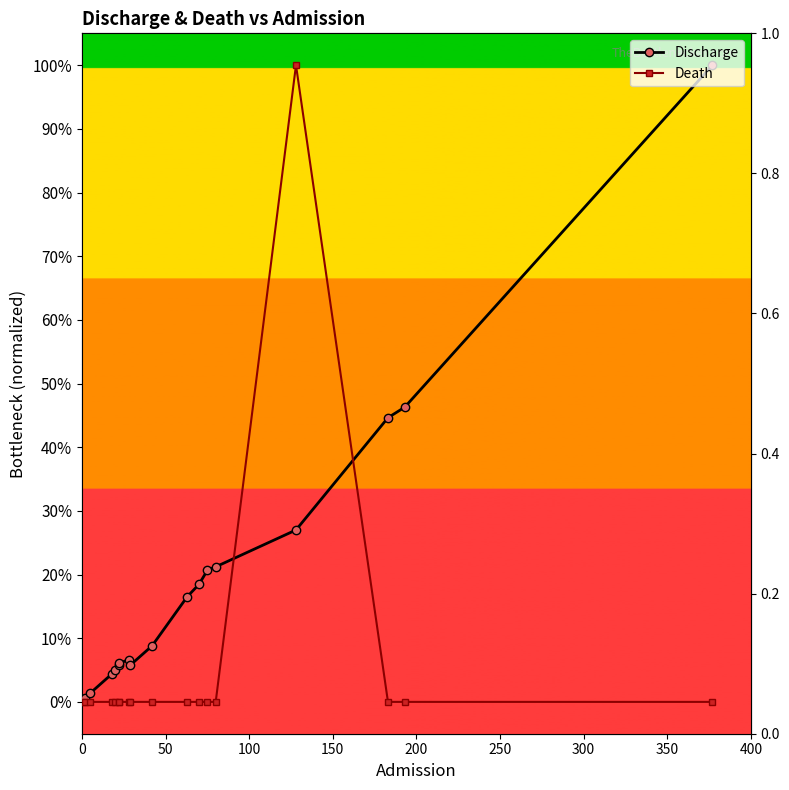

List the series in order of their peak value, lowest first.

Discharge, Death